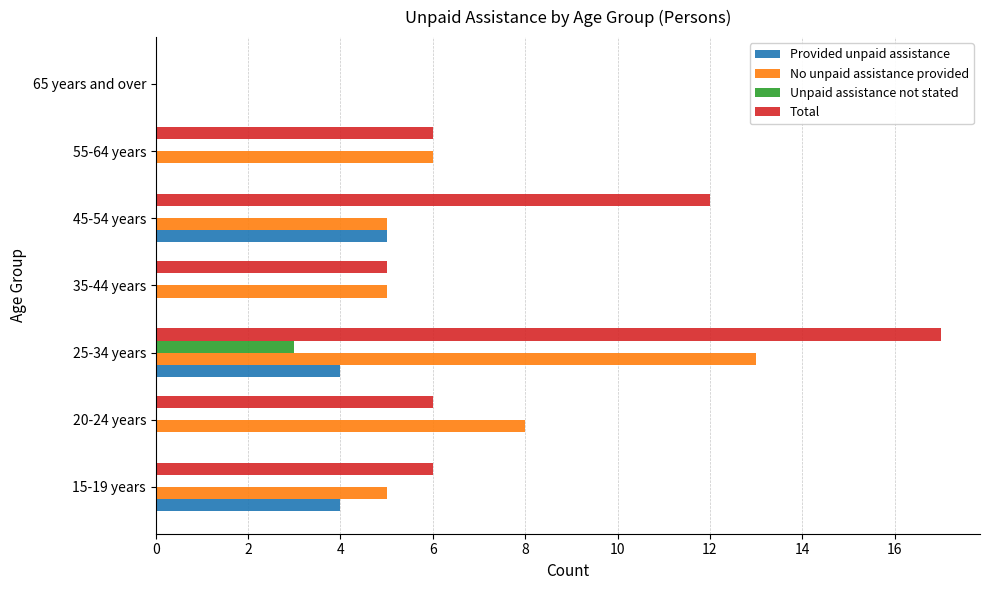

What is the maximum value for No unpaid assistance provided?

13